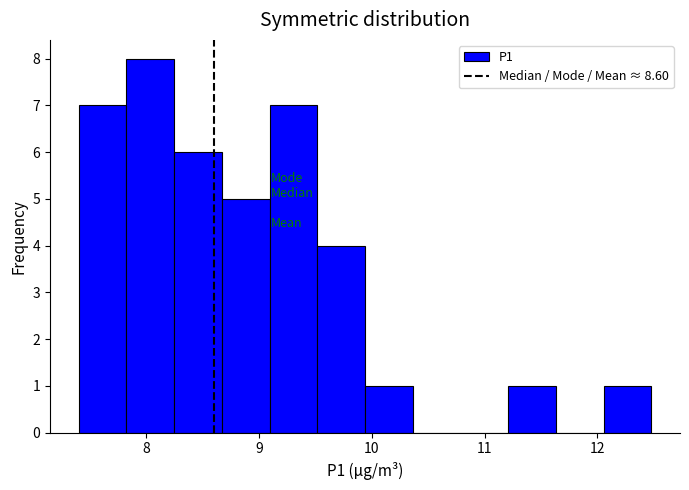

What is the height of the bar covering 7.8 to 8.2 on the x-axis? Neither the bar edges nor the heights are printed on the chart, so give them approximately, as read against the axes.

8